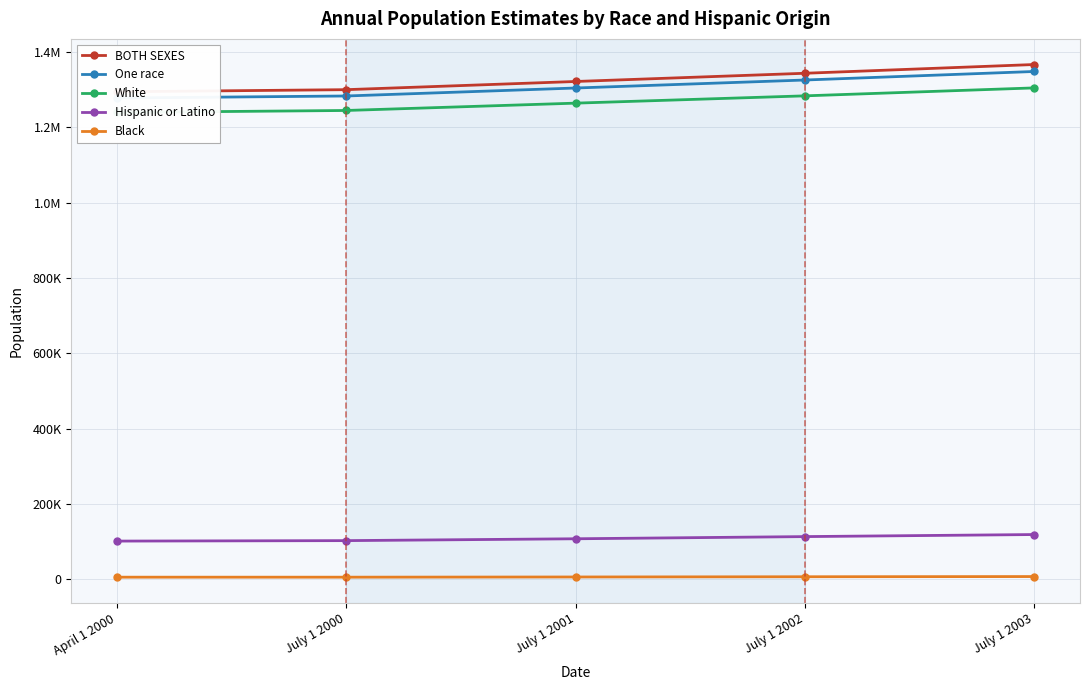

What value does the White series have at July 1 2002?

1283200